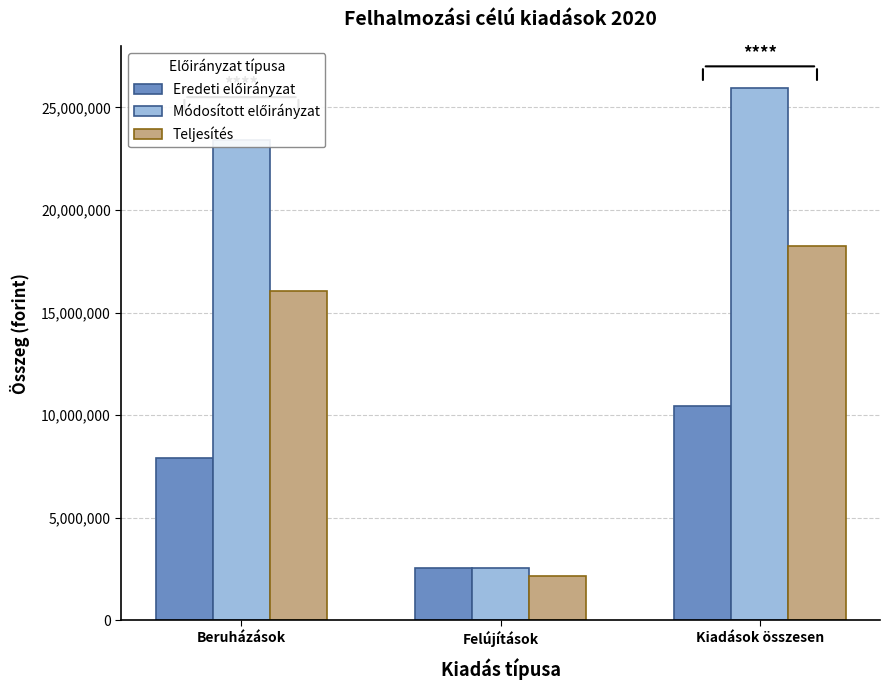

What is the spread (max minus min) of values at Felújítások?

378250